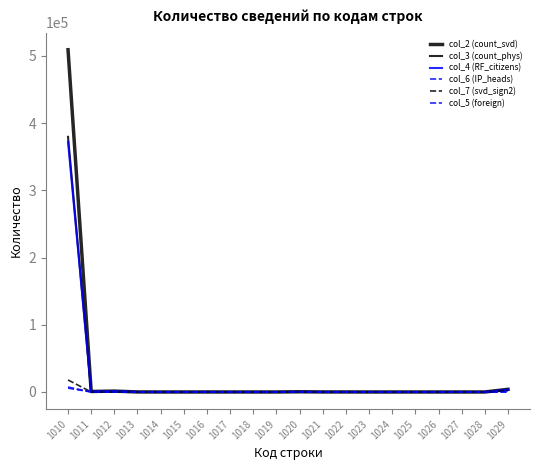

Which series has the largest range (max minus min)?

col_2 (count_svd)